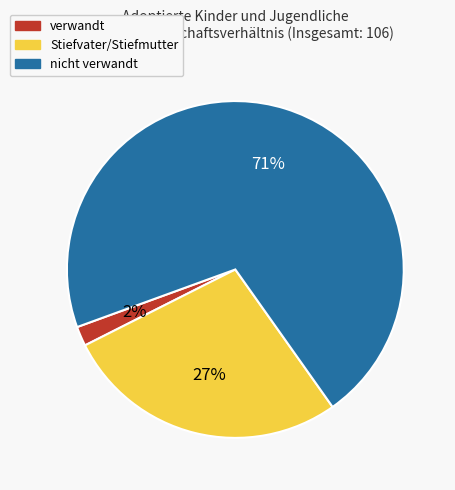

To the nearest percent, what is the average slice percentage?

33%